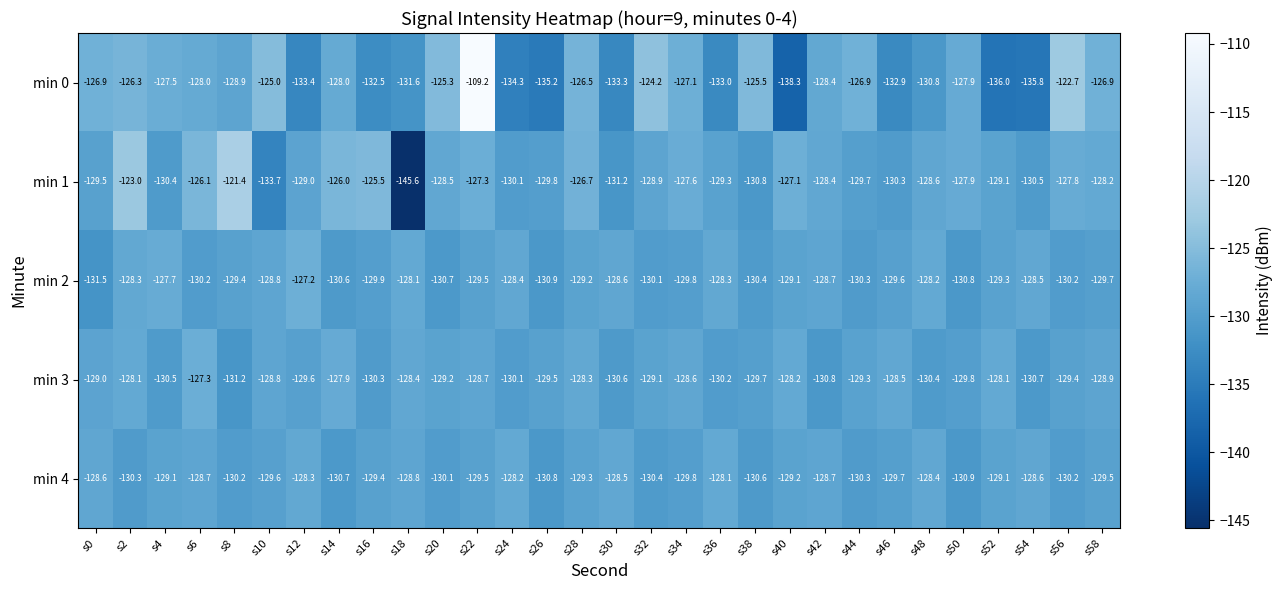

Where is min 0 nearest to the value -123?

s56